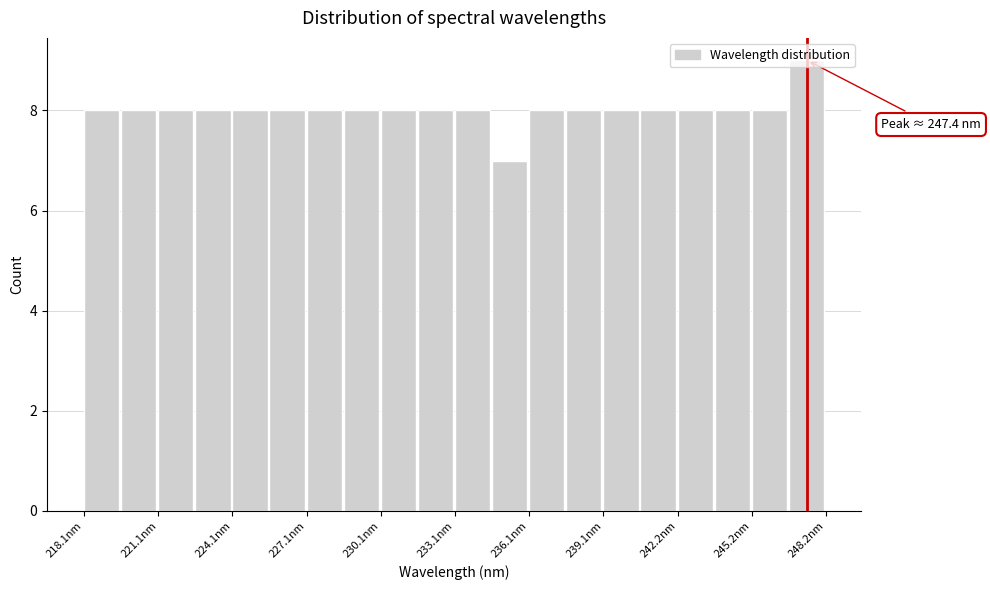

Around what value on the x-axis is the tallest bar? Give the approximate position of its centre, as read against the axis.

247.5